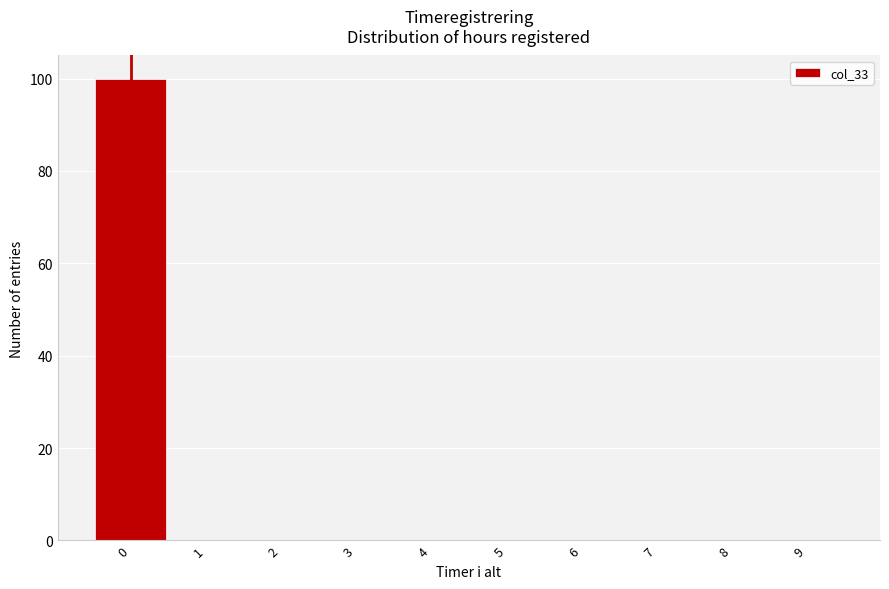

Reading left to right, list every bar in this chart as the range it spans on the x-axis followed by its height. The values are not printed on the chart, so give them approximately, as read against the axis.

-0.5 to 0.5: 100
0.5 to 1.5: 0
1.5 to 2.5: 0
2.5 to 3.5: 0
3.5 to 4.5: 0
4.5 to 5.5: 0
5.5 to 6.5: 0
6.5 to 7.5: 0
7.5 to 8.5: 0
8.5 to 9.5: 0